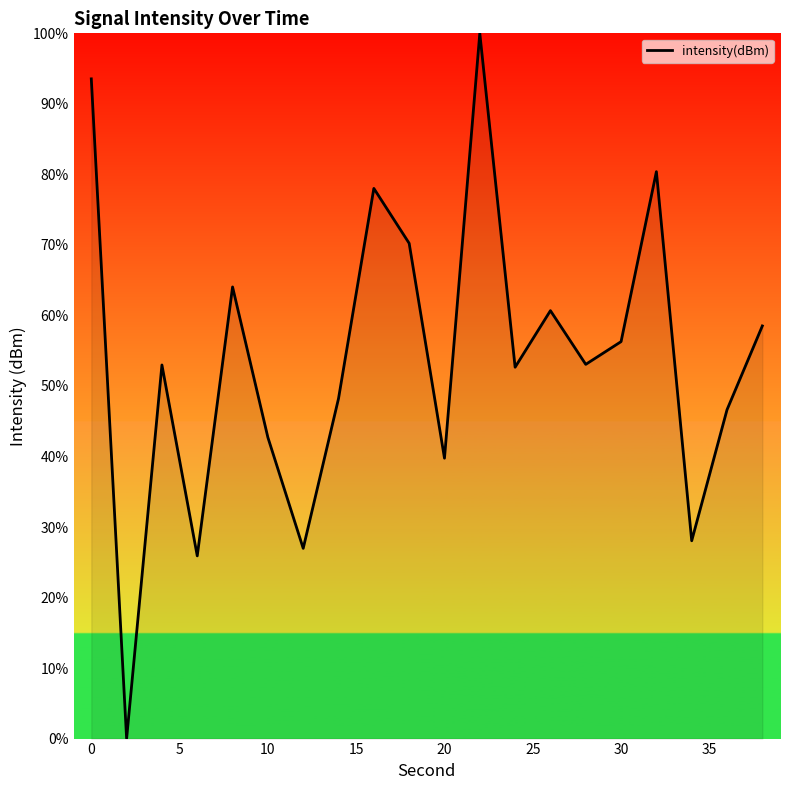

What is the greatest value displayed?

100.0